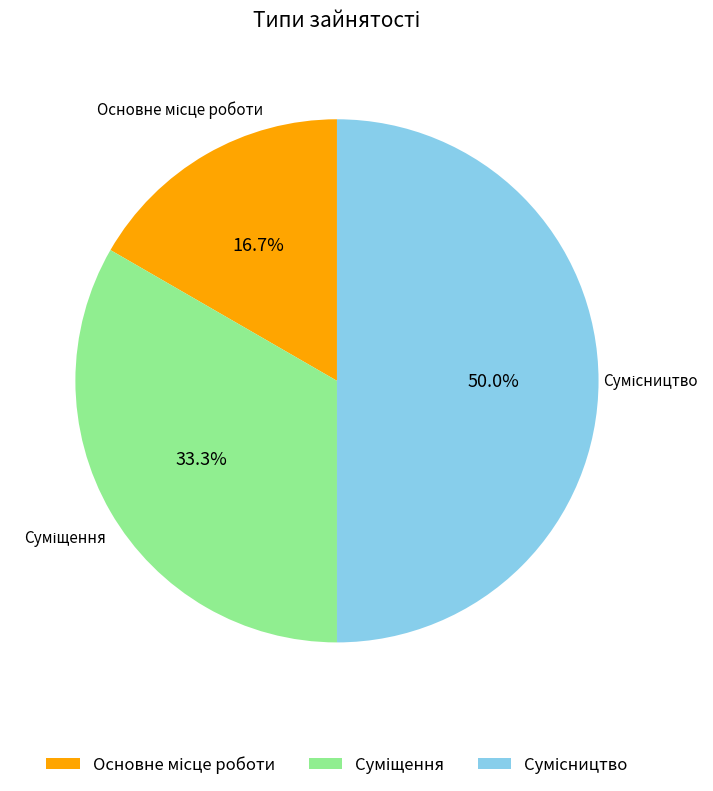

Is there any slice that represents more than half of the pie?

No